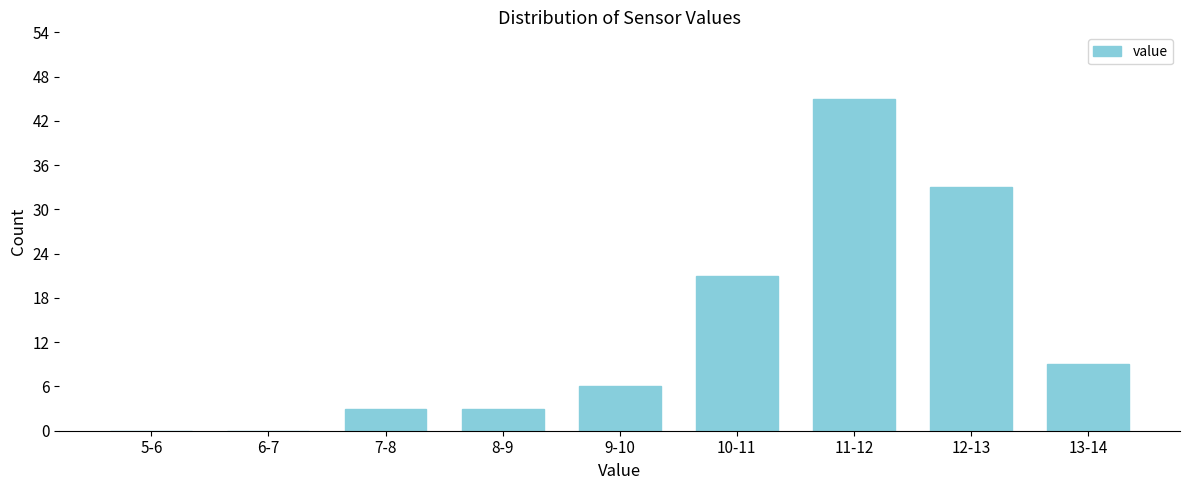

Reading left to right, list all the values displayed in this chart.

5-6=0	6-7=0	7-8=3	8-9=3	9-10=6	10-11=21	11-12=45	12-13=33	13-14=9